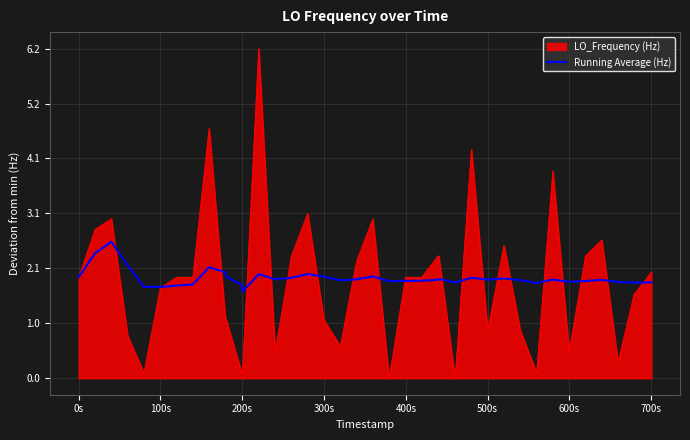

Does the chart have visible grid lines?

Yes